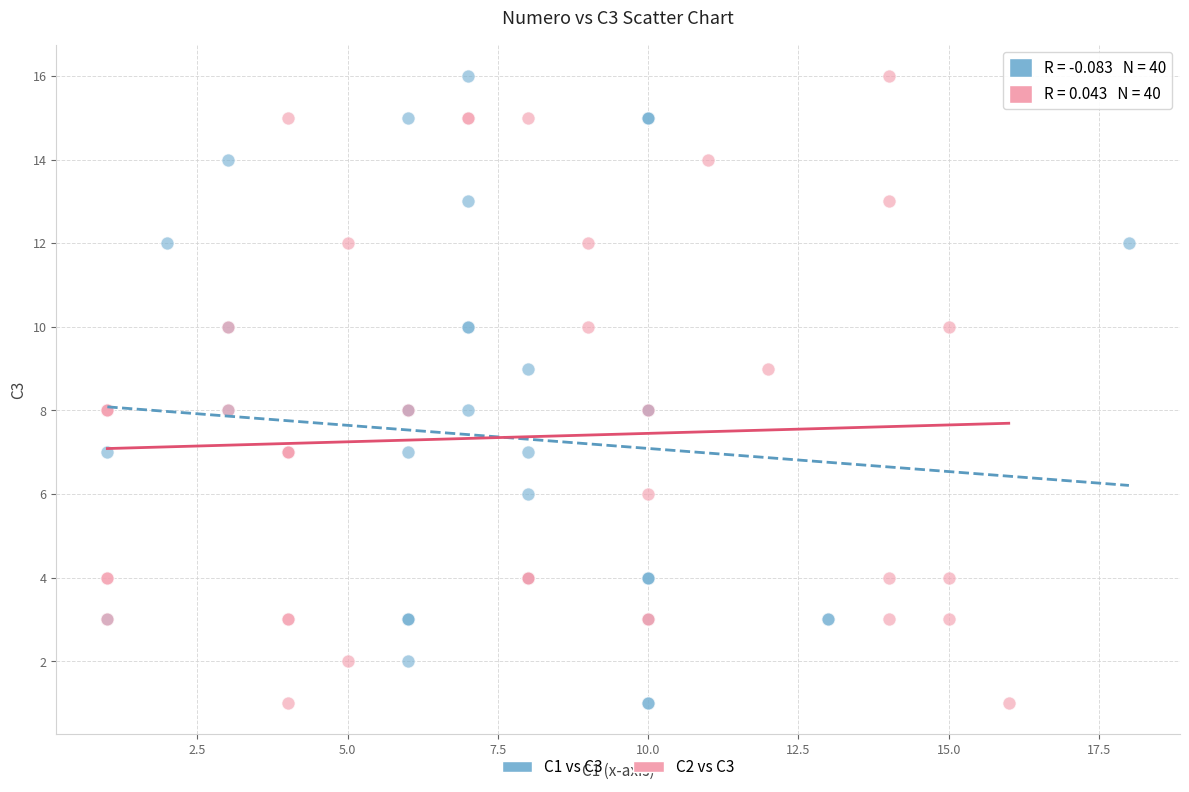

What are all the series names shown in the legend?

C1 vs C3, C2 vs C3